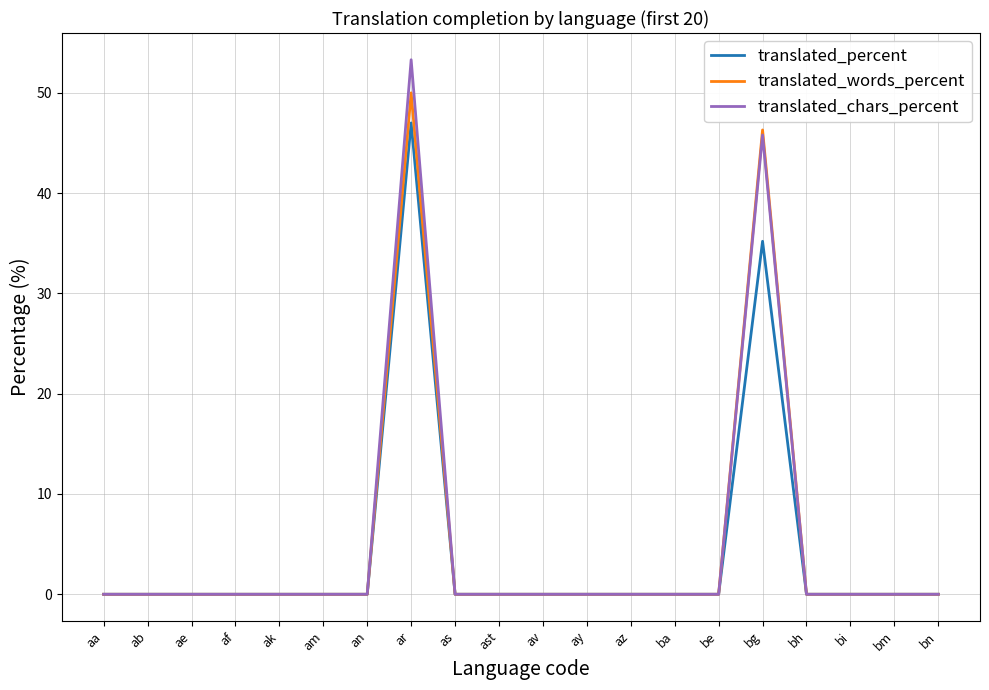

At which label does translated_words_percent reach its peak?

ar